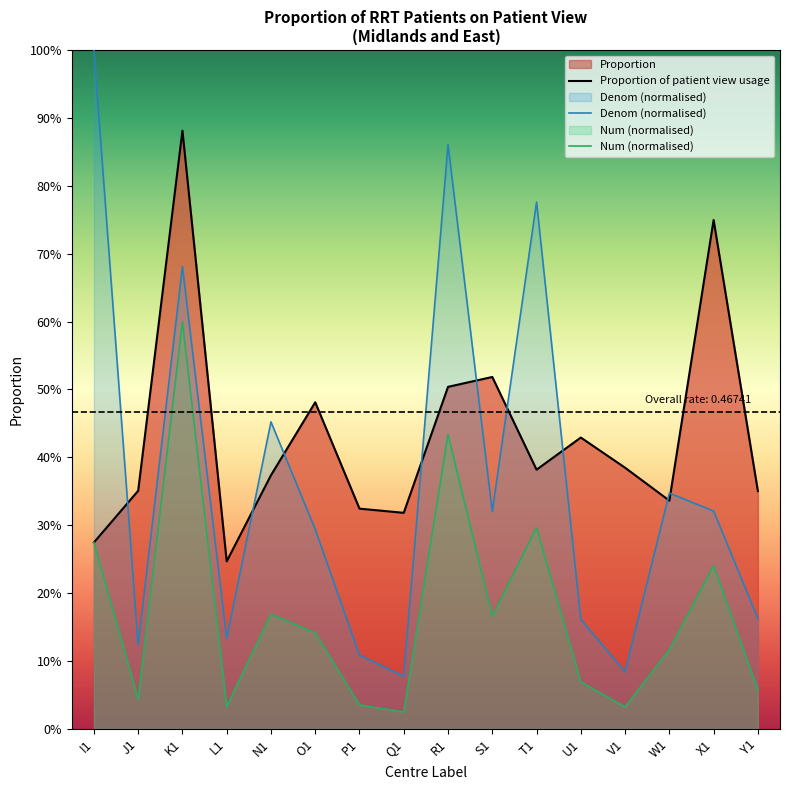

What is the label of the 11th point from the left?

T1